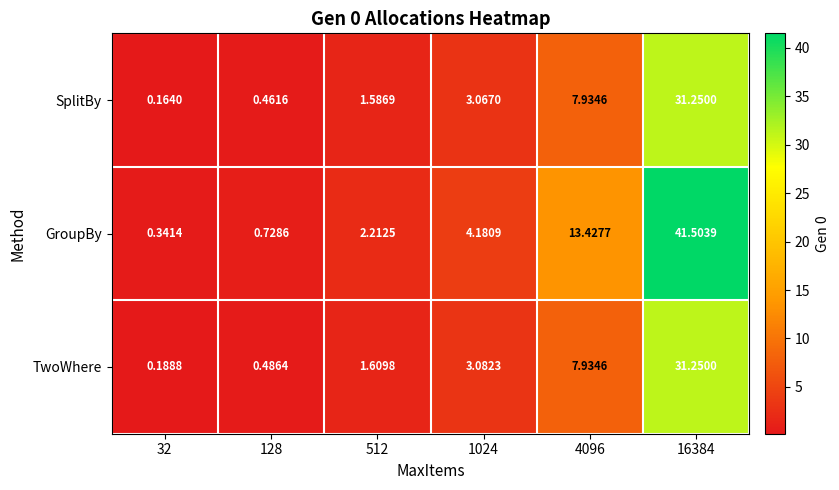

What is the difference between the highest and lowest values at 1024?

1.1